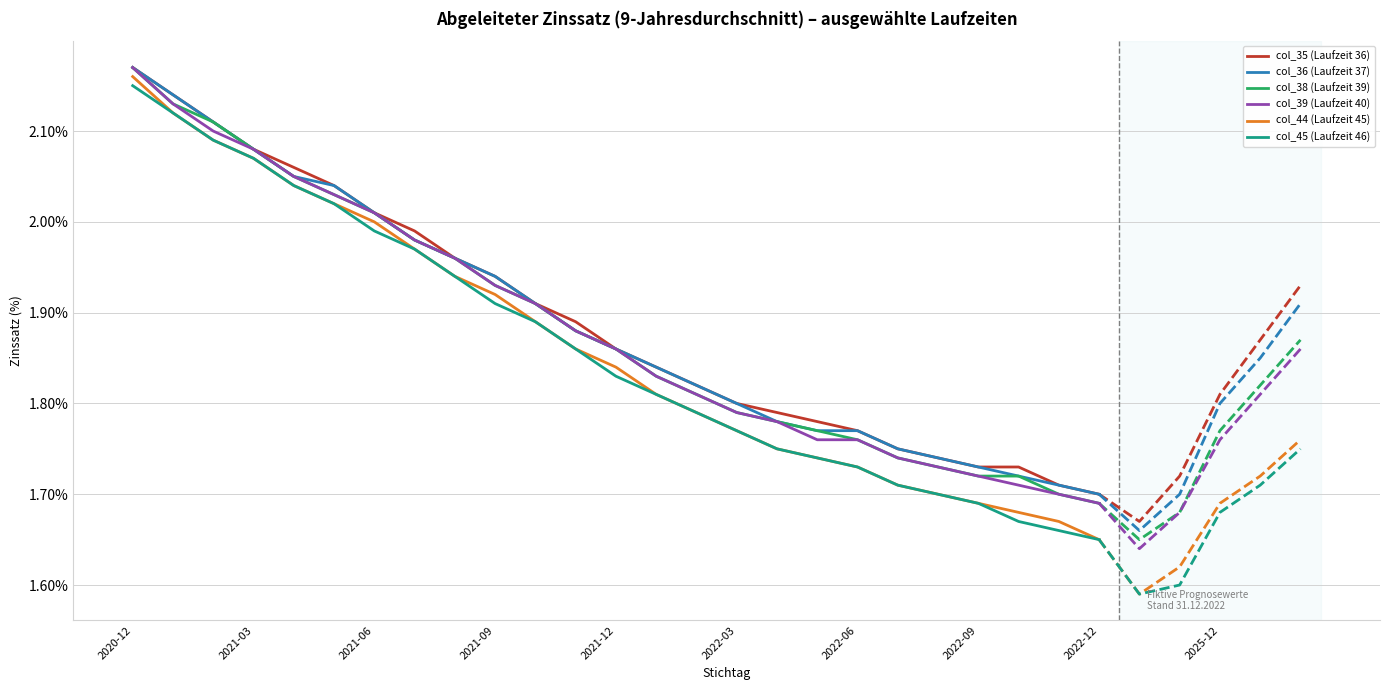

Which category has the highest value in the col_45 (Laufzeit 46) series?

2020-12